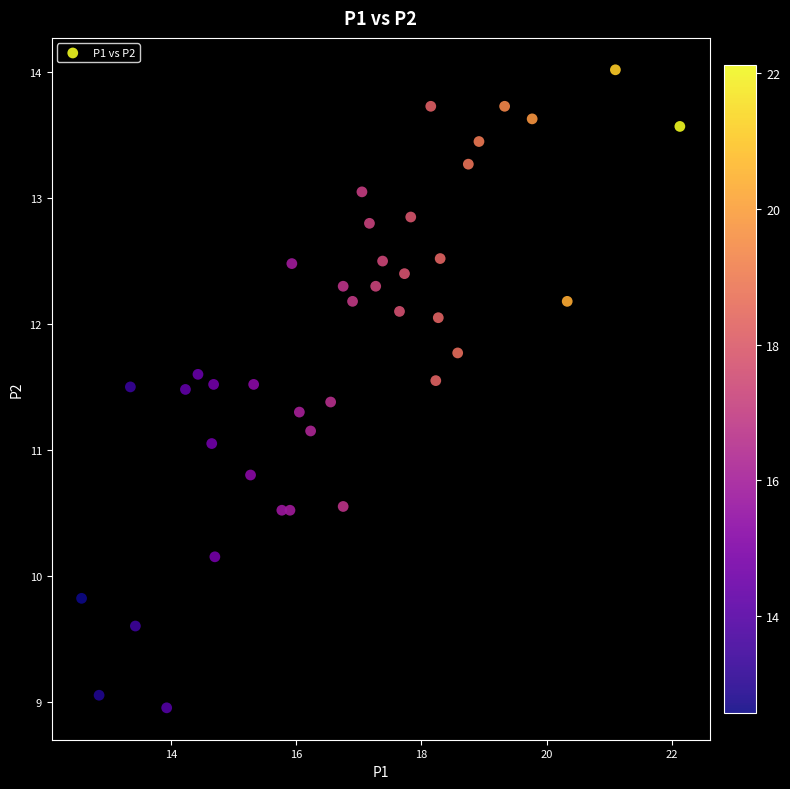

What is the range of Y values (max minus min)?

5.1